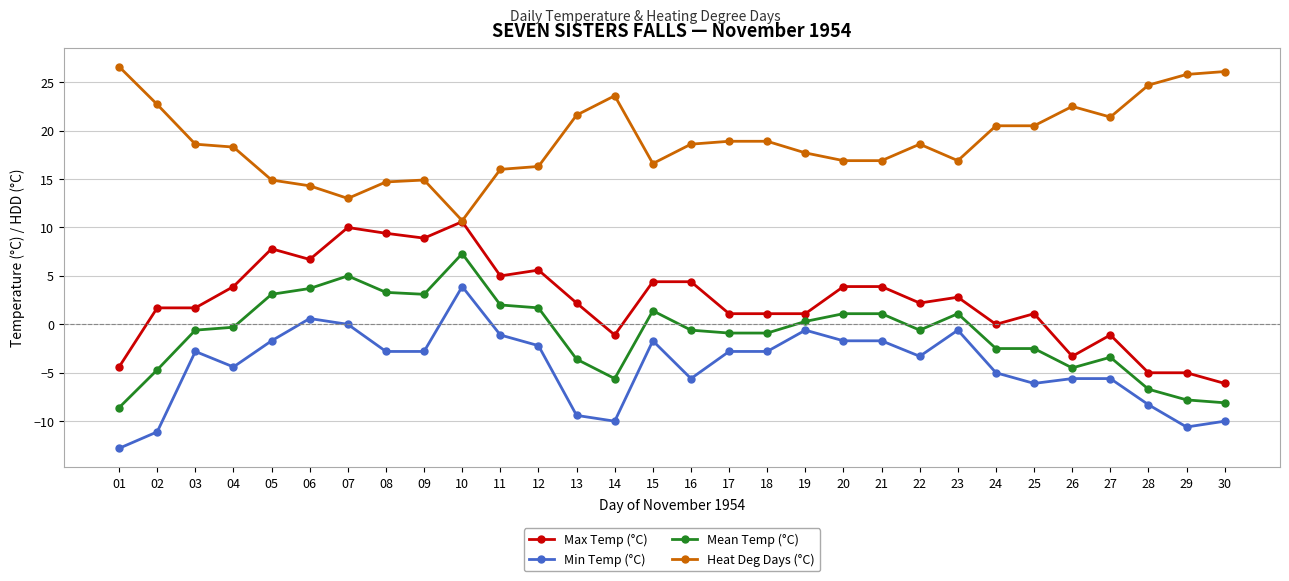

At 01, list the series in order from largest to smallest.

Heat Deg Days (°C), Max Temp (°C), Mean Temp (°C), Min Temp (°C)